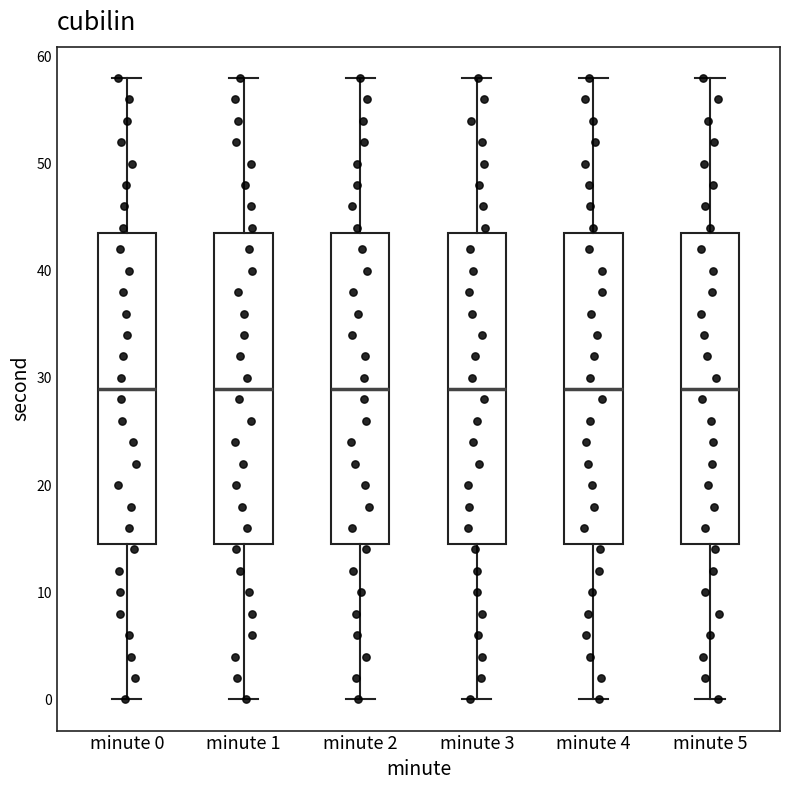

Where does the median line of the box for minute 4 sit on the y-axis? The values are not printed on the chart, so give them approximately, as read against the axis.

29